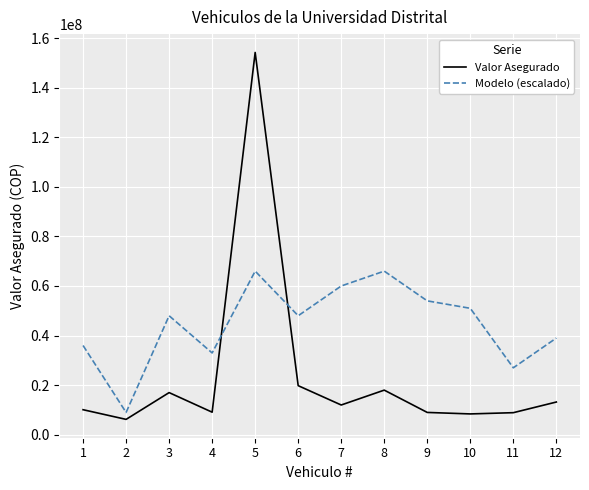

What is the difference between the highest and lowest values at 9?

45000000